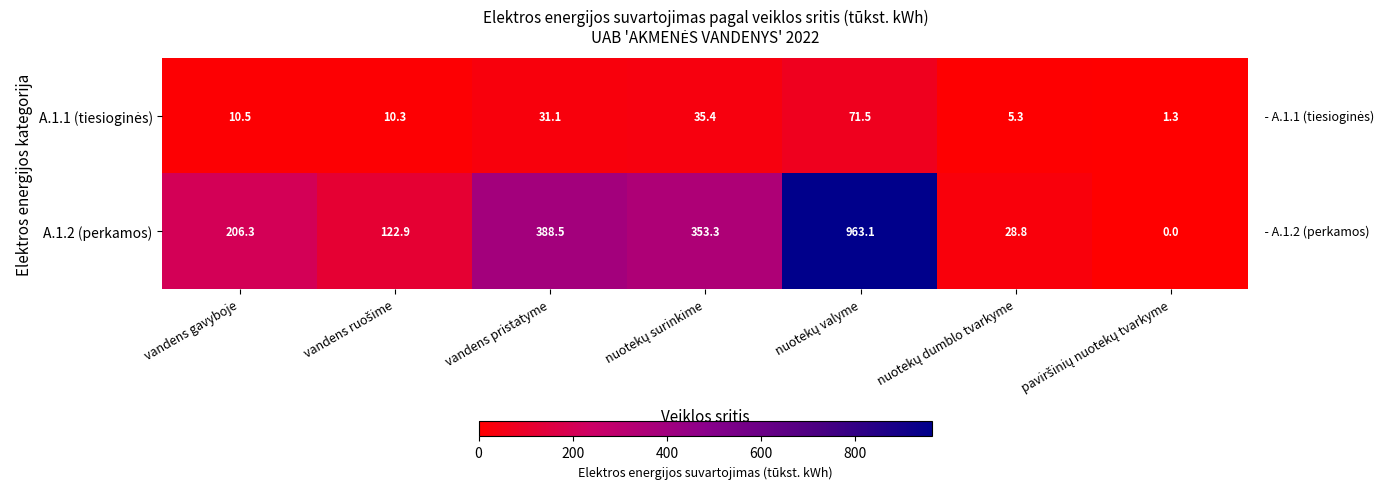

What is the total value across all series at vandens gavyboje?

216.8